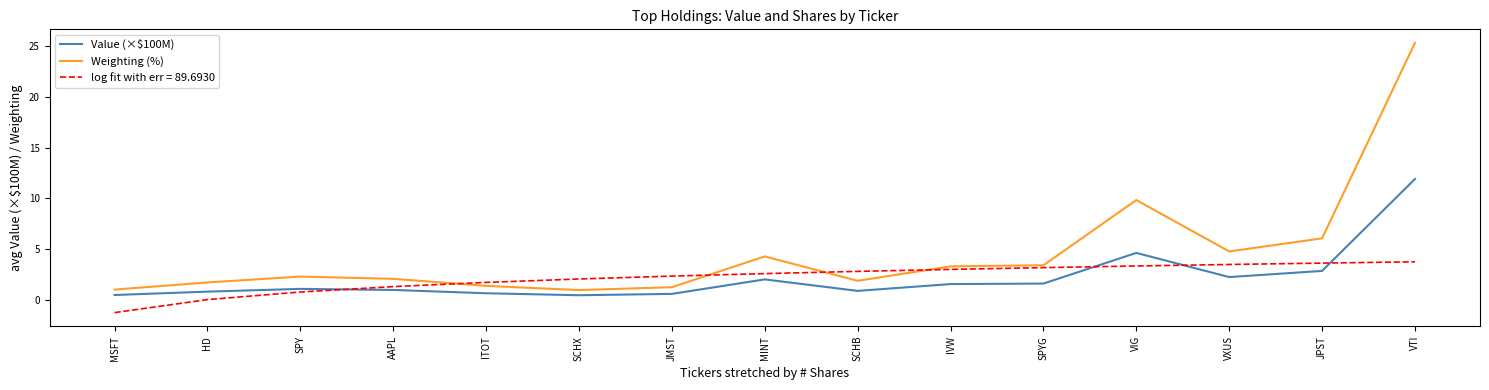

What position from the right is SPY?

13